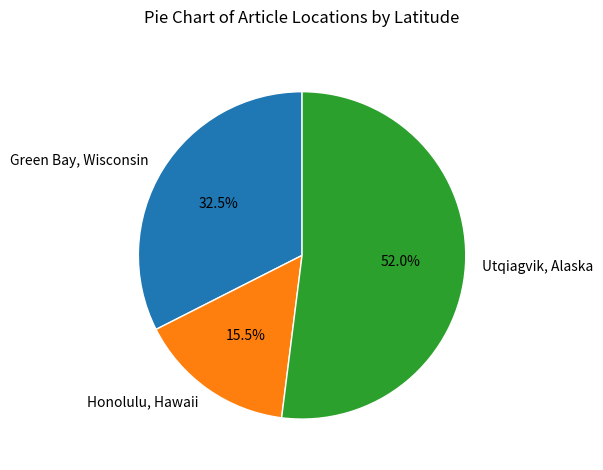

What is the largest slice in the pie chart?

Utqiagvik, Alaska